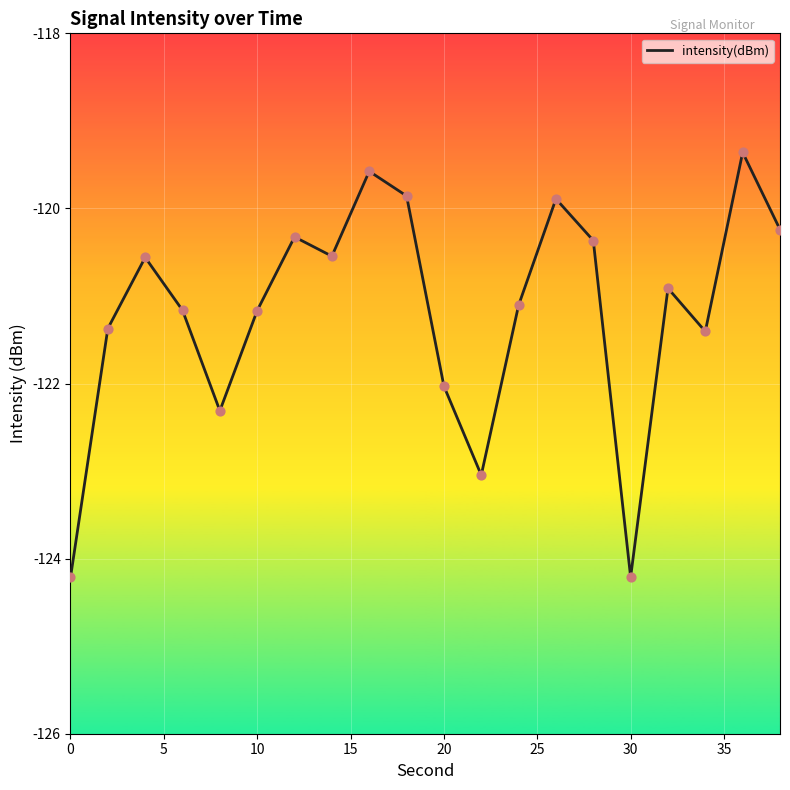

What is the minimum value shown in the chart?

-124.2